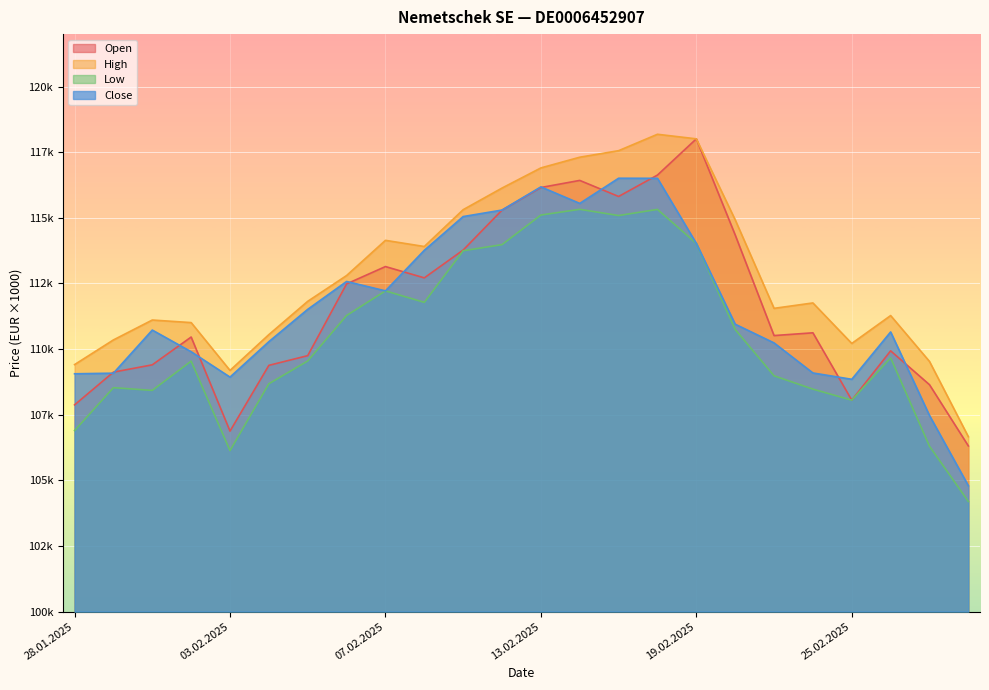

What is the label of the 14th point from the right?

11.02.2025